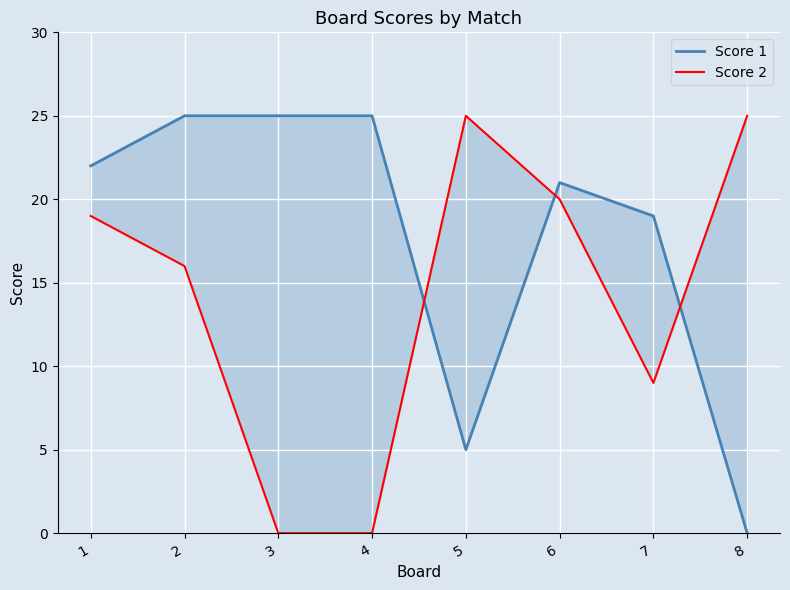

Which series ends up on top after the final intersection of Score 1 and Score 2?

Score 2